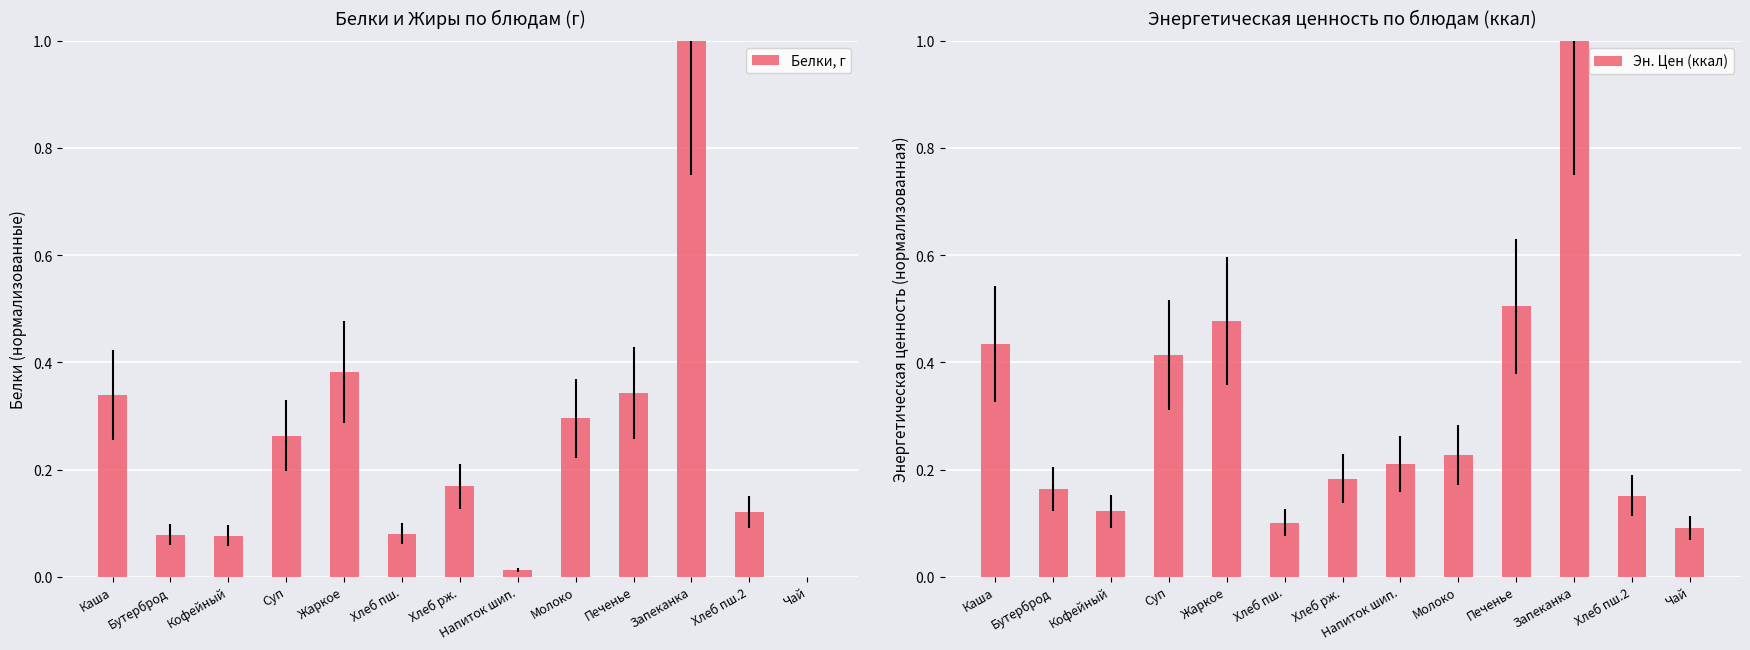

Reading left to right, what are all the values shown in this chart?

Белки, г: 0.3	0.1	0.1	0.3	0.4	0.1	0.2	0.0	0.3	0.3	1.0	0.1	0.0
Эн. Цен (ккал): 0.4	0.2	0.1	0.4	0.5	0.1	0.2	0.2	0.2	0.5	1.0	0.2	0.1